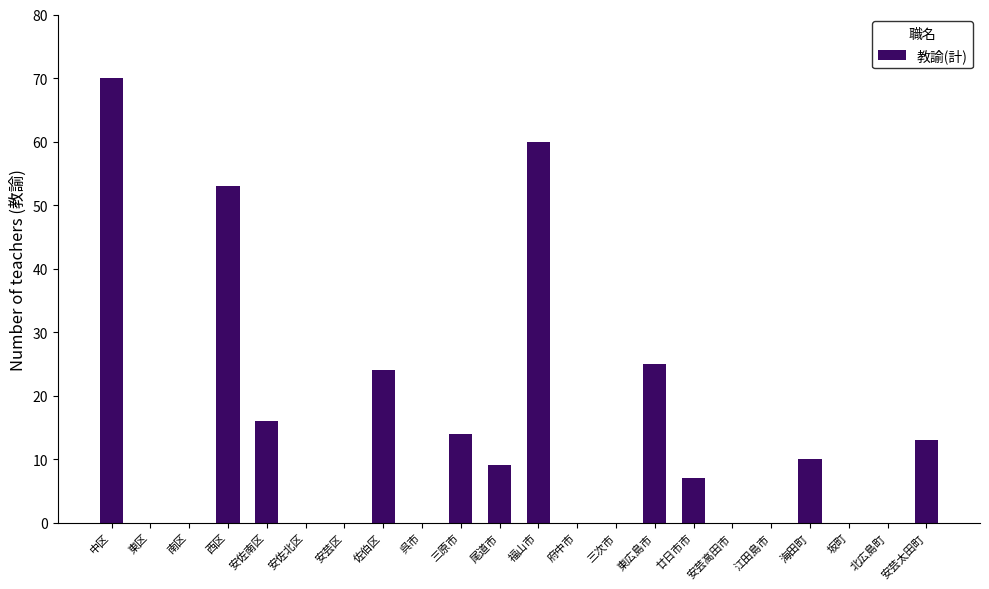

Which category has the highest value across all series?

中区